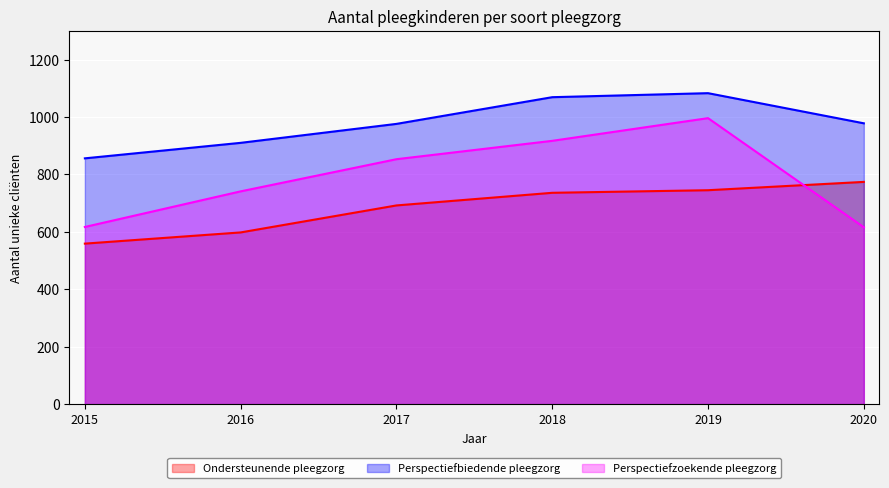

At how many categories does at least one series exceed 970?

4